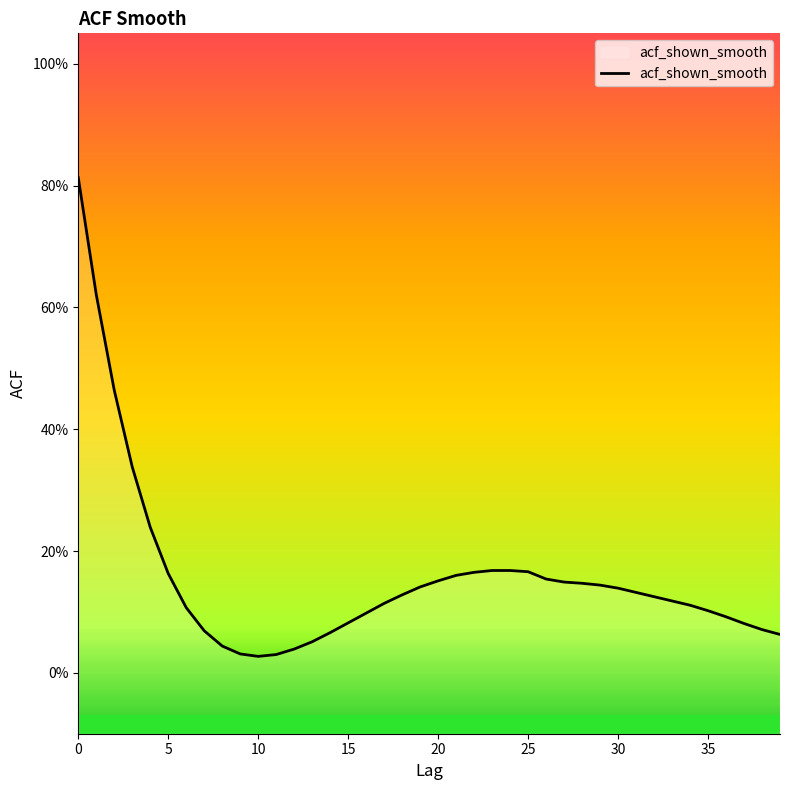

Which has a higher value, 15 or 2?

2